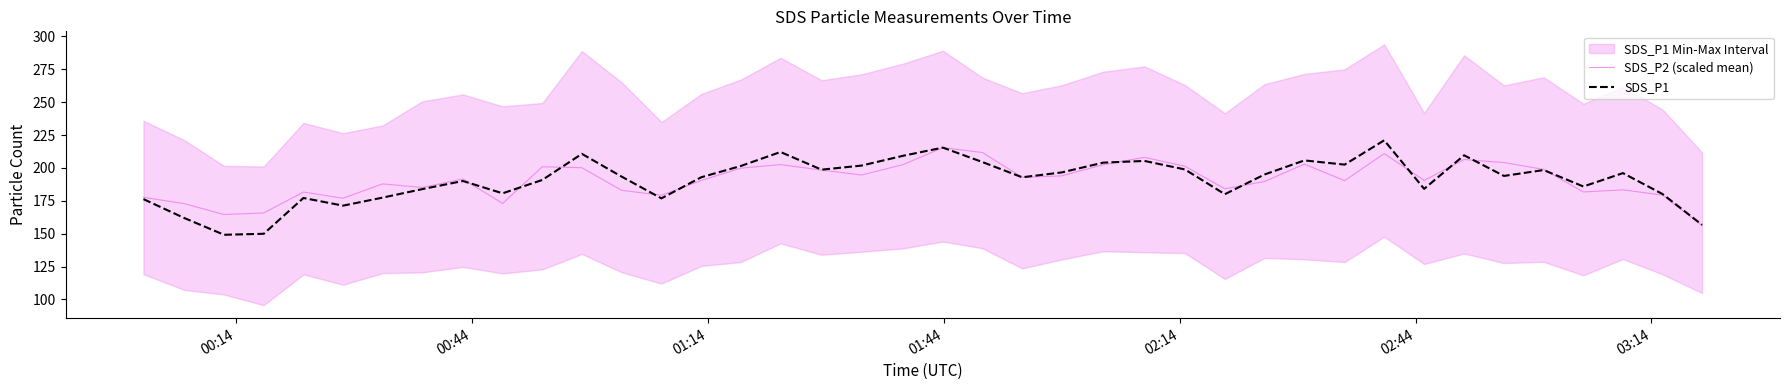

What is the minimum value for SDS_P1?

149.2